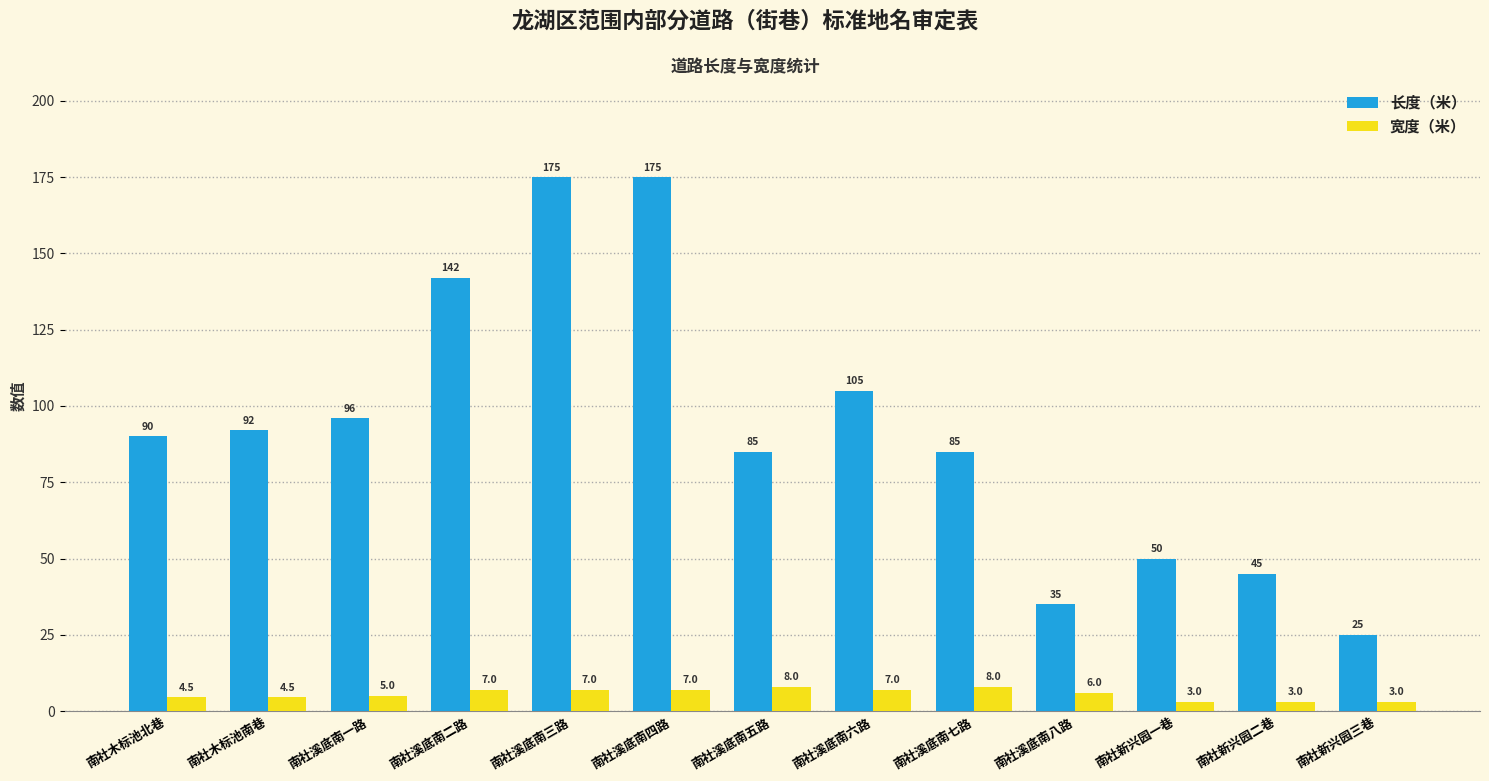

What is the lowest value of the 宽度（米） series?

3.0